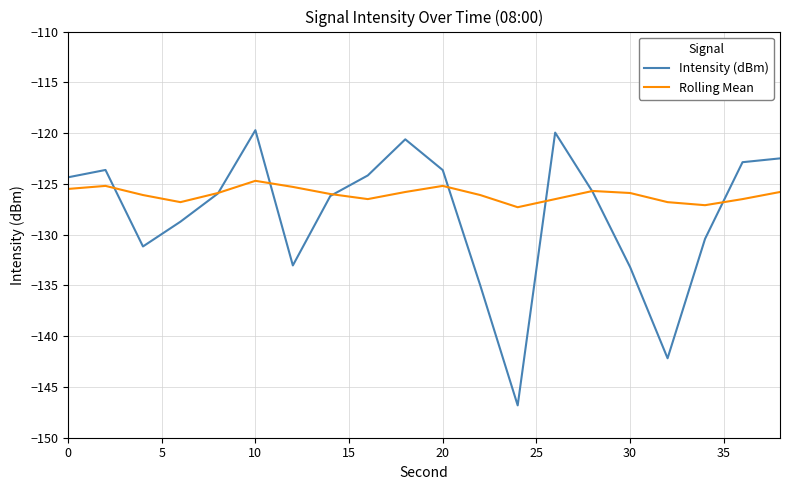

Which series has the largest range (max minus min)?

Intensity (dBm)